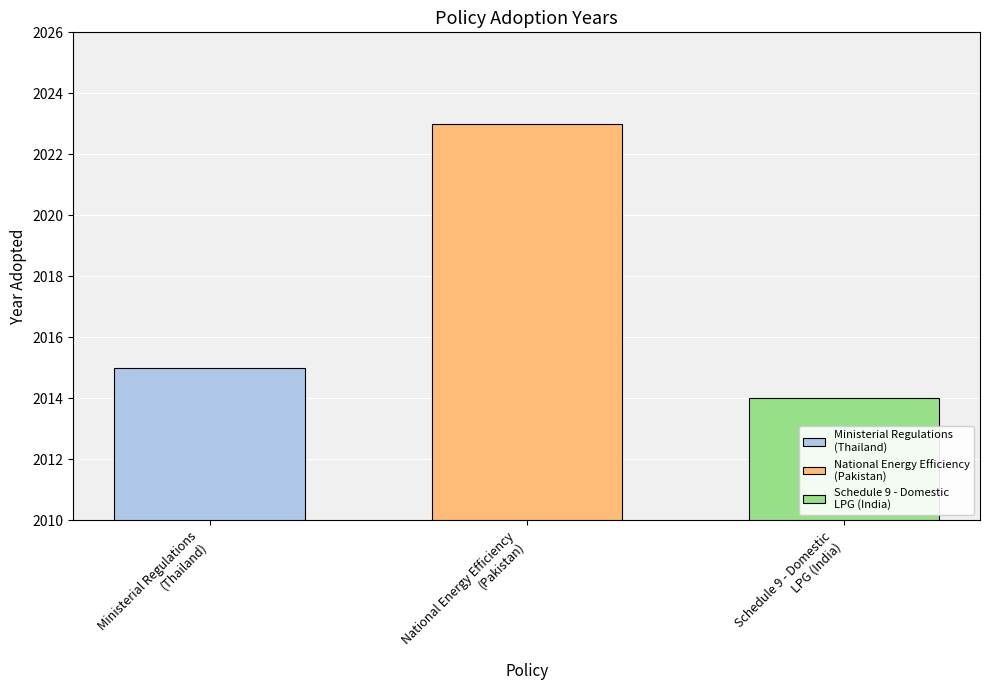

What is the maximum value shown in the chart?

2023